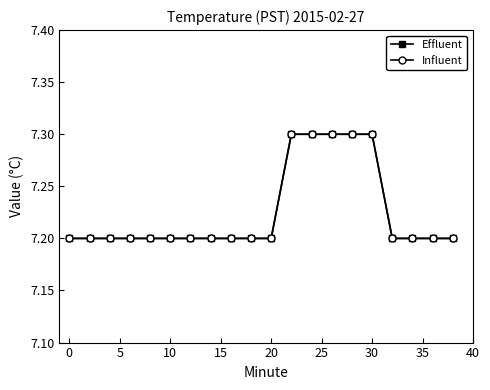

What is the difference between the maximum and minimum values in the Effluent series?

0.1